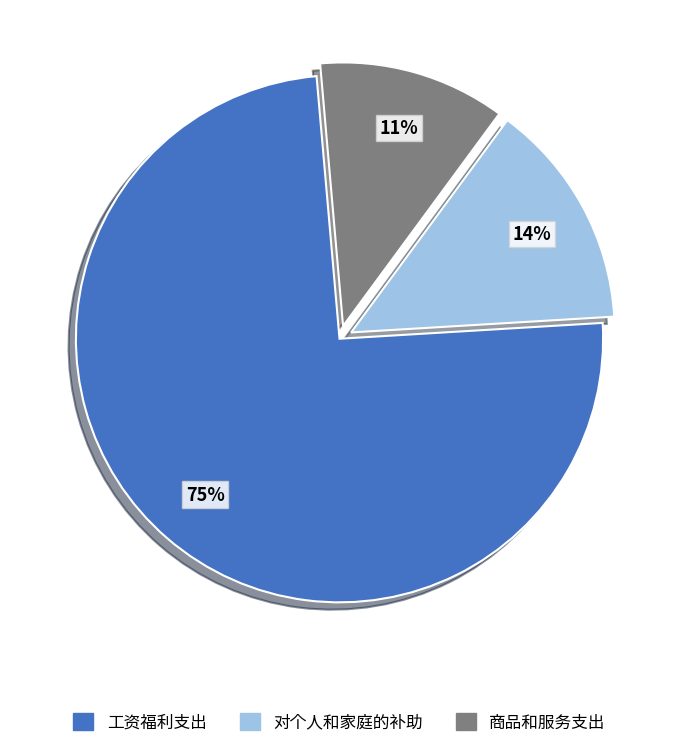

To the nearest percent, what portion does 工资福利支出 represent?

75%